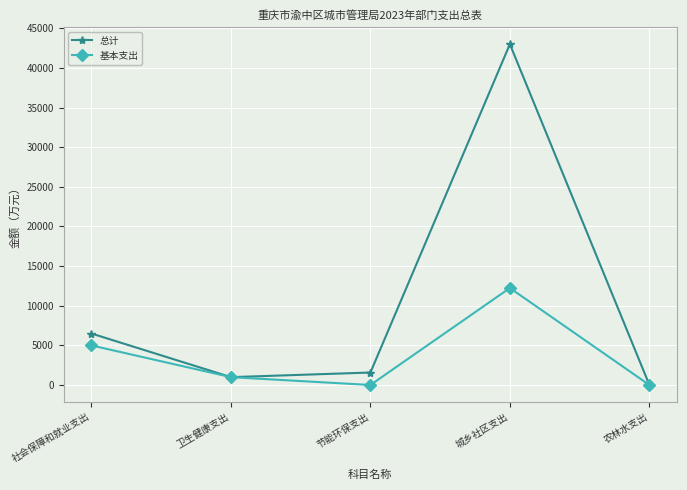

What is the label of the 4th point from the right?

卫生健康支出